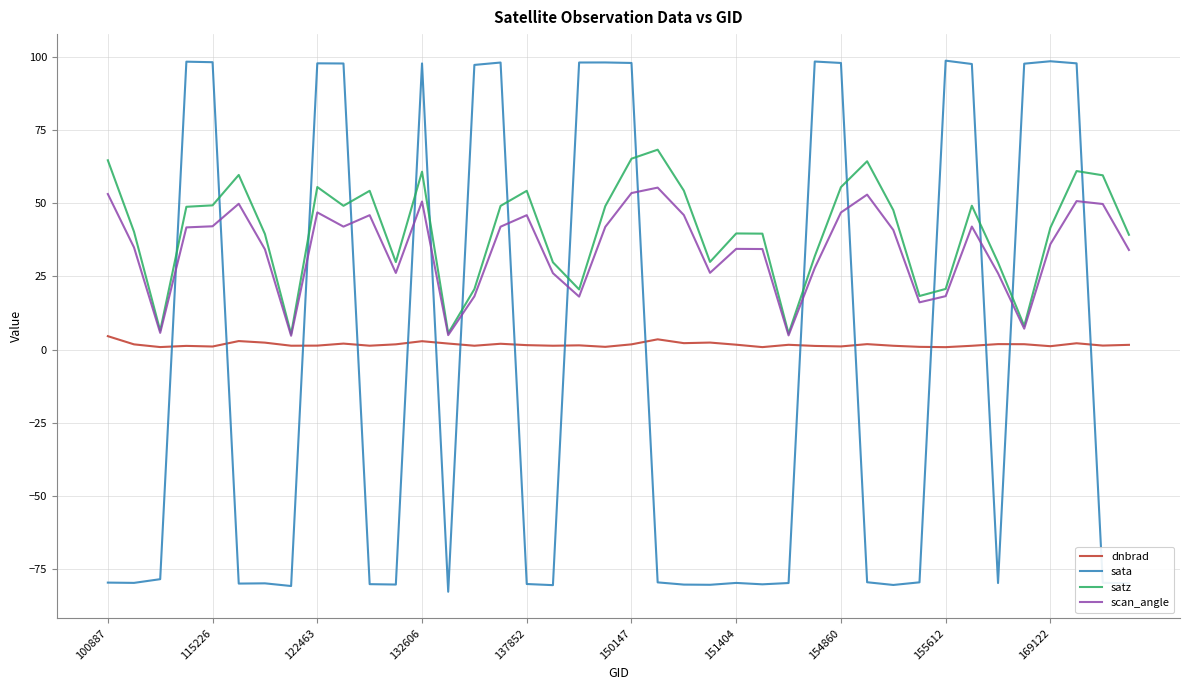

Rank the series by their maximum value, from lowest to highest.

dnbrad, scan_angle, satz, sata